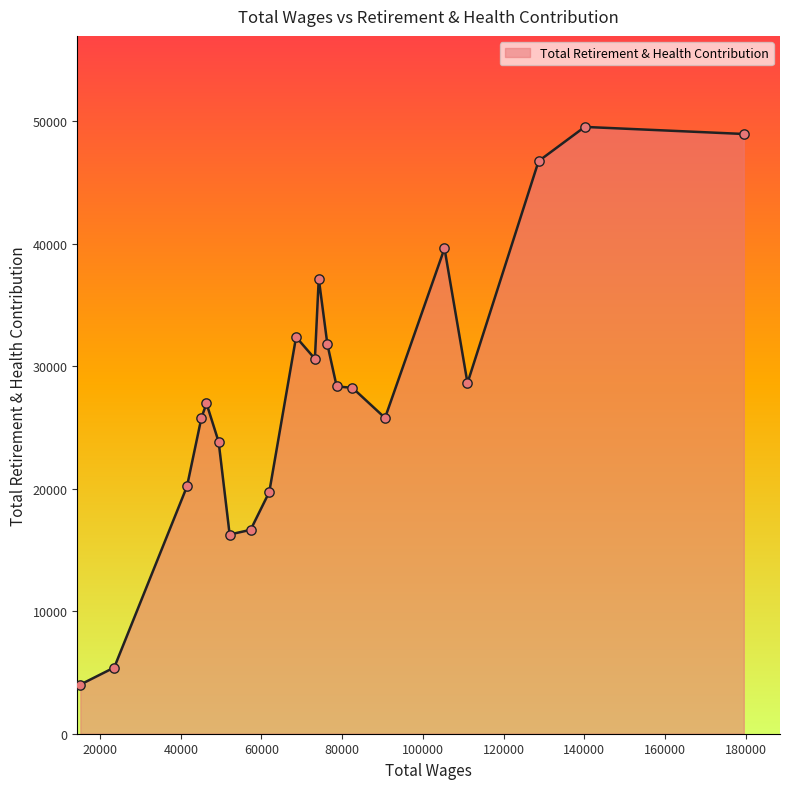

What is the minimum value shown in the chart?

4010